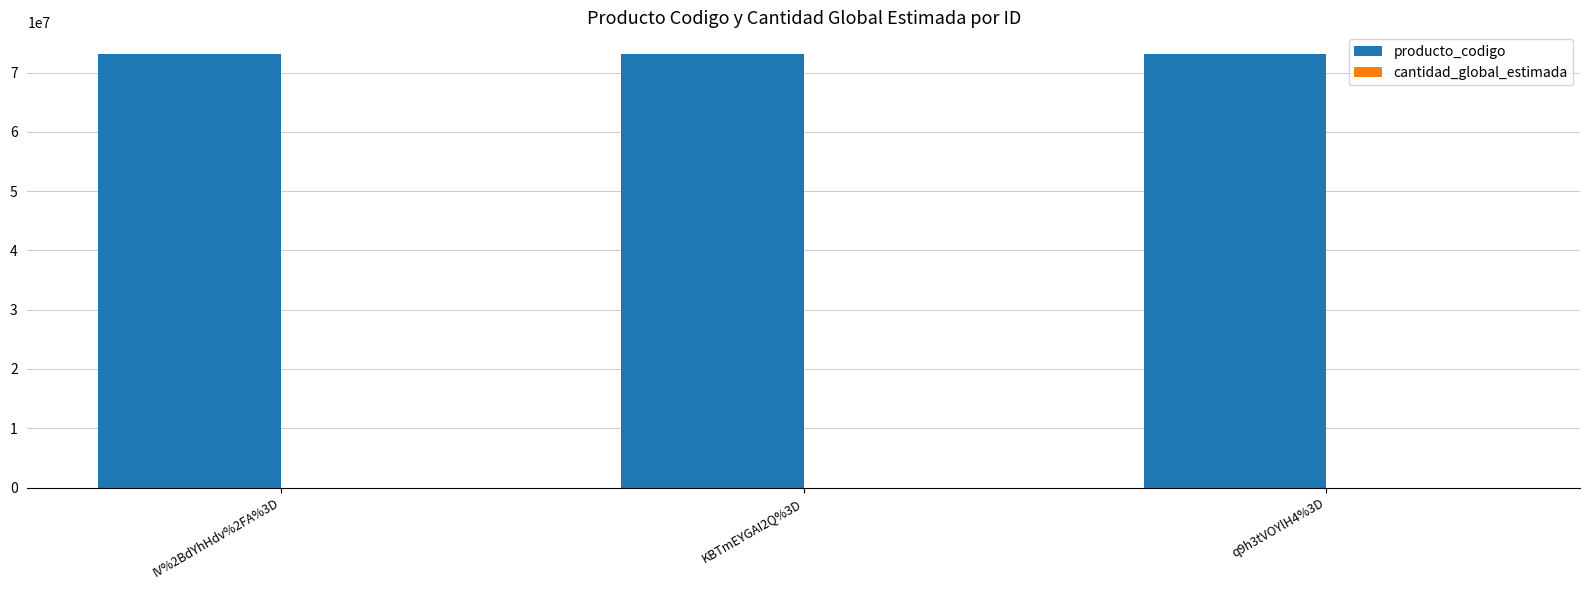

What is the sum of all producto_codigo values?

219456303